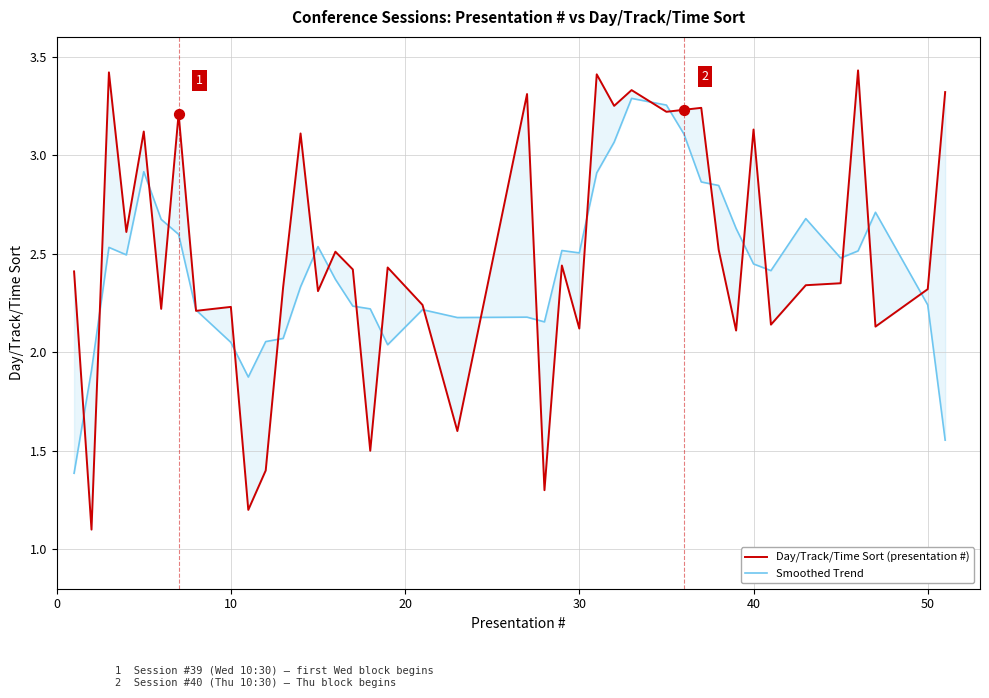

What are all the series names shown in the legend?

Day/Track/Time Sort (presentation #), Smoothed Trend